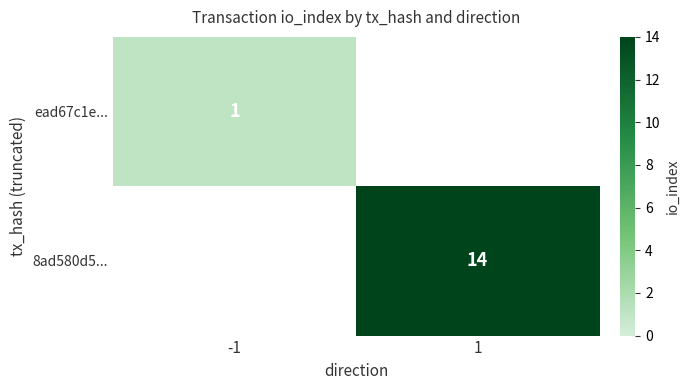

How many data points does each series have?

2